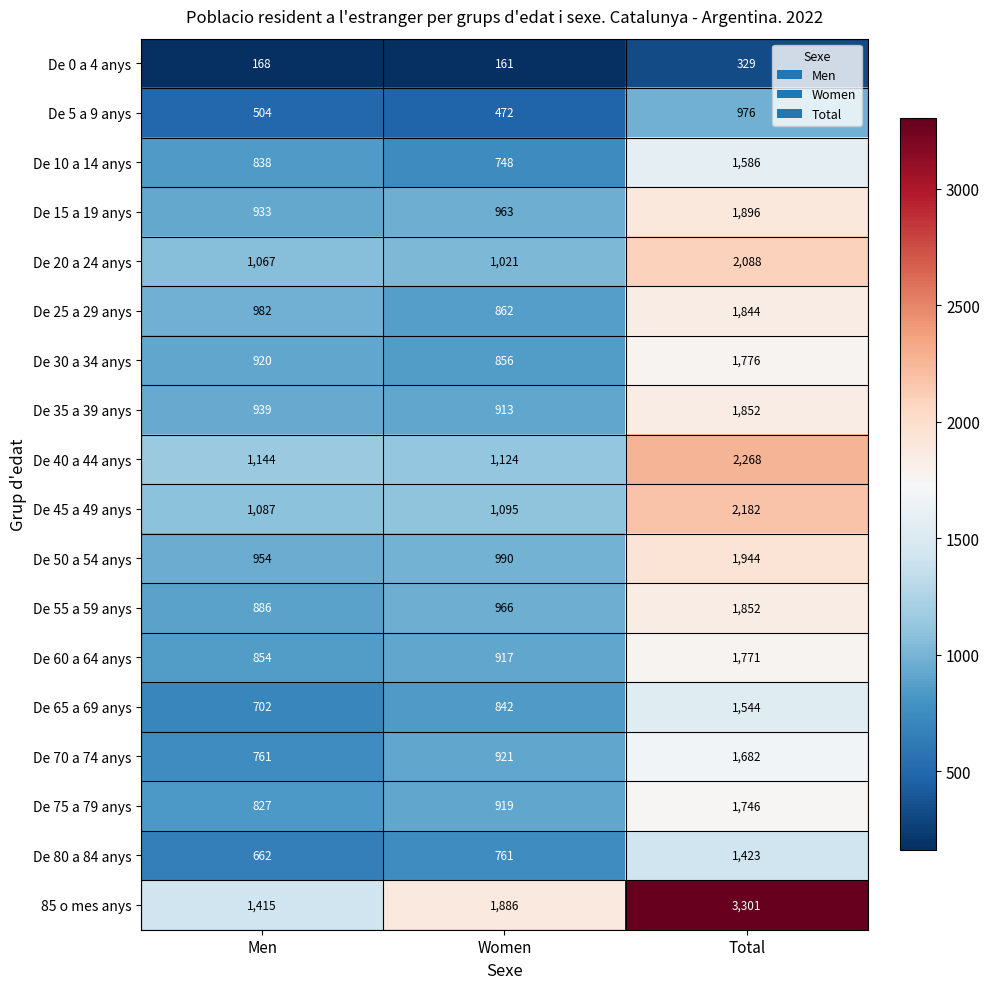

Which category has the lowest value in the De 30 a 34 anys series?

Women